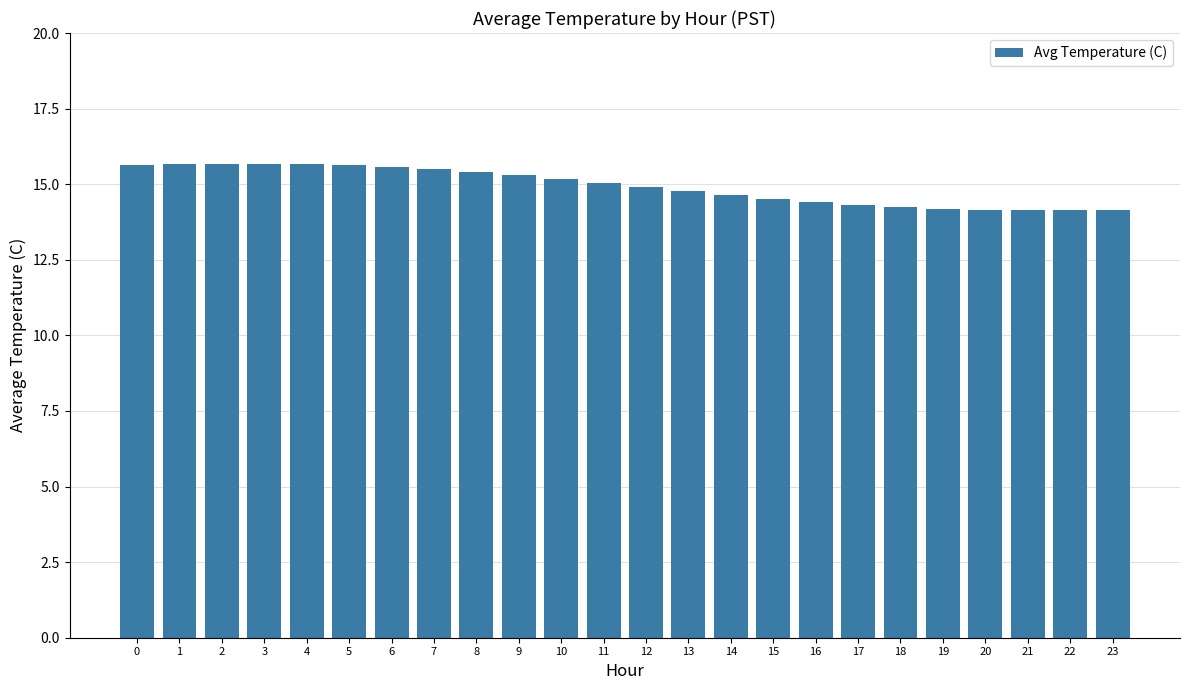

What is the maximum value shown in the chart?

15.7